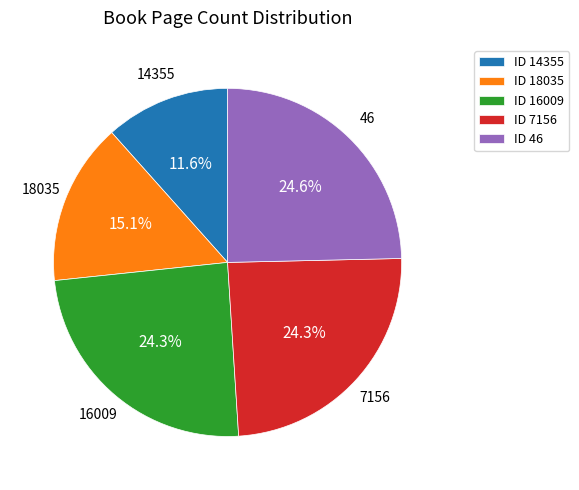

Does ID 7156 represent more than half of the total?

No